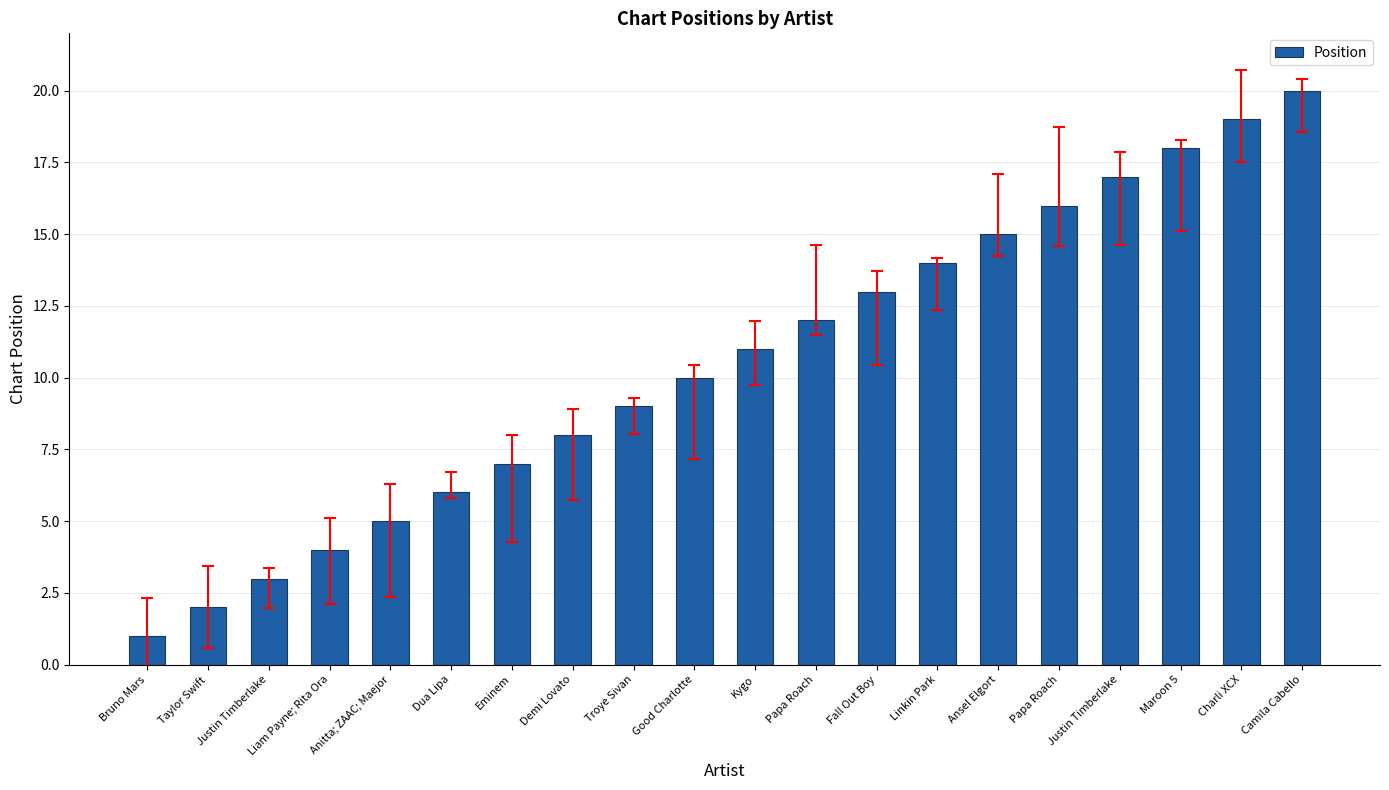

Which category has the lowest value across all series?

Bruno Mars